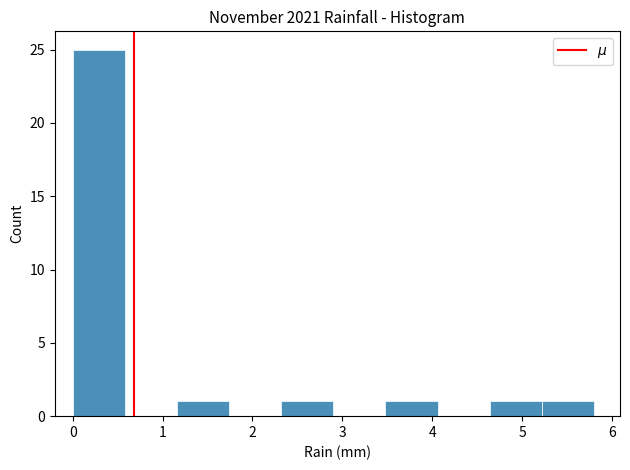

Reading left to right, list every bar in this chart as the range it spans on the x-axis followed by its height. Neither the bar edges nor the heights are printed on the chart, so give them approximately, as read against the axes.

0.00 to 0.58: 25
0.58 to 1.16: 0
1.16 to 1.74: 1
1.74 to 2.32: 0
2.32 to 2.90: 1
2.90 to 3.48: 0
3.48 to 4.06: 1
4.06 to 4.64: 0
4.64 to 5.22: 1
5.22 to 5.80: 1